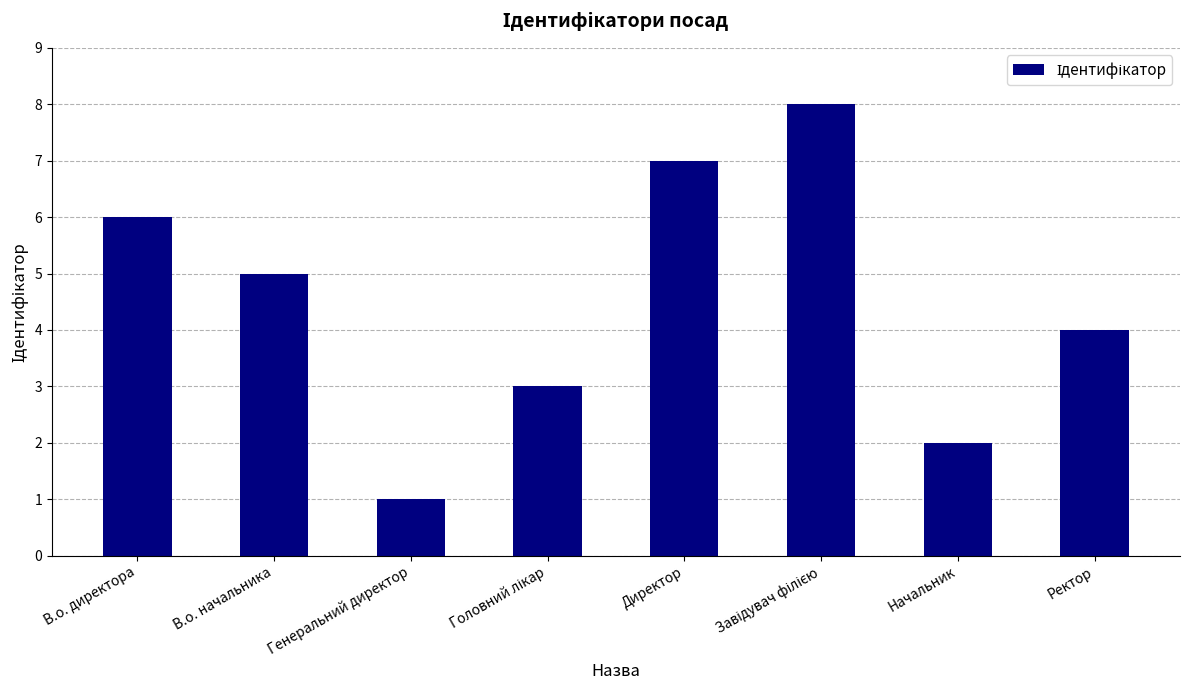

Reading right to left, extract all data points from this chart.

4	2	8	7	3	1	5	6